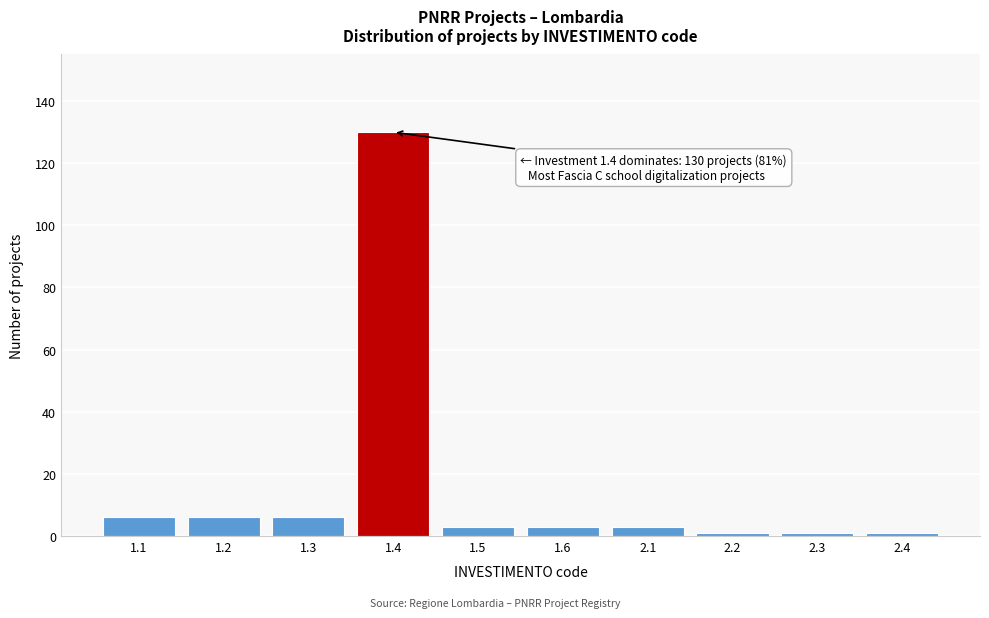

Reading right to left, list all the values displayed in this chart.

2.4=1	2.3=1	2.2=1	2.1=3	1.6=3	1.5=3	1.4=130	1.3=6	1.2=6	1.1=6